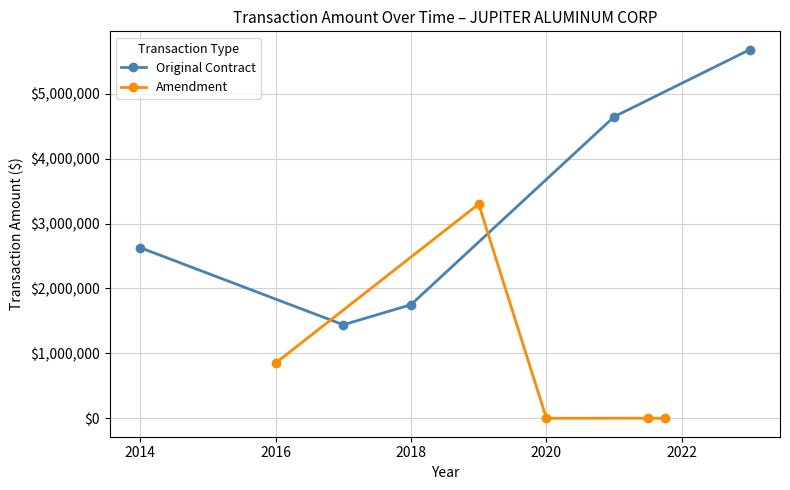

How many values in the Amendment series exceed 1327?

3